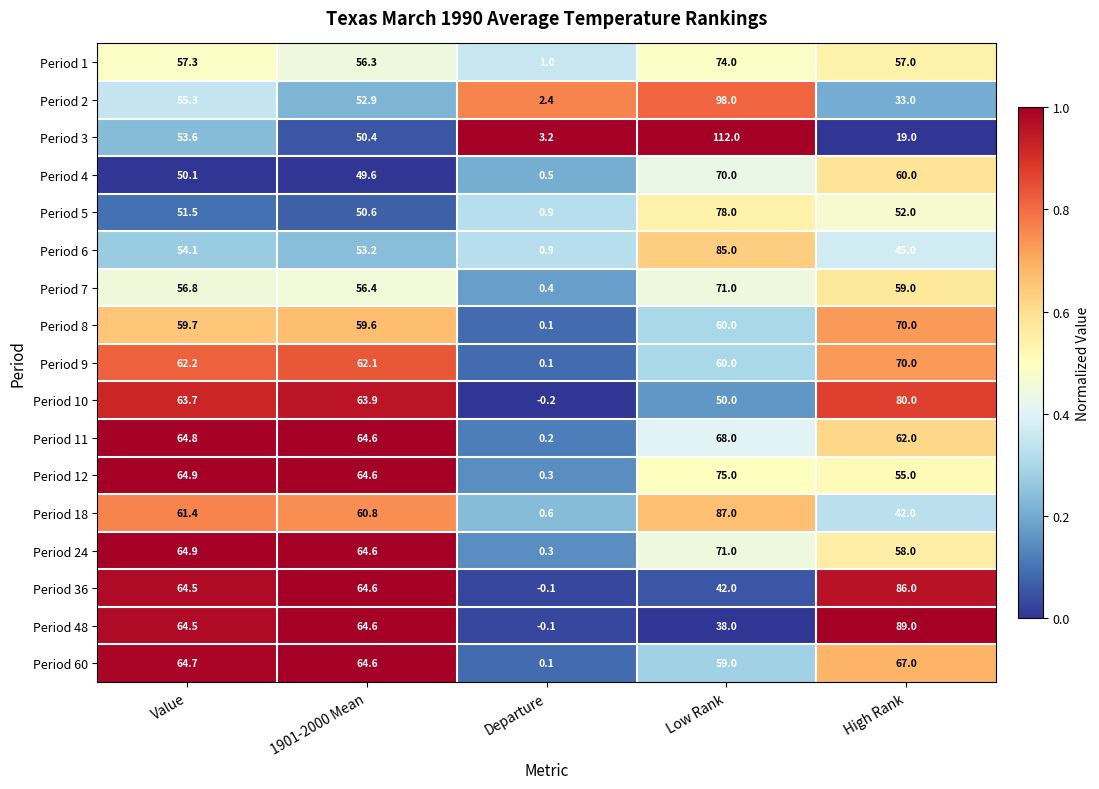

At how many categories does at least one series exceed 0?

5